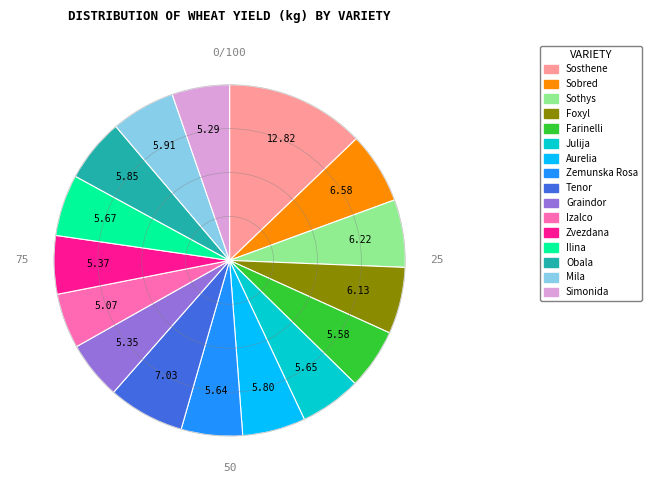

Approximately how many times larger is the value at Zemunska Rosa compared to Graindor?

1.1